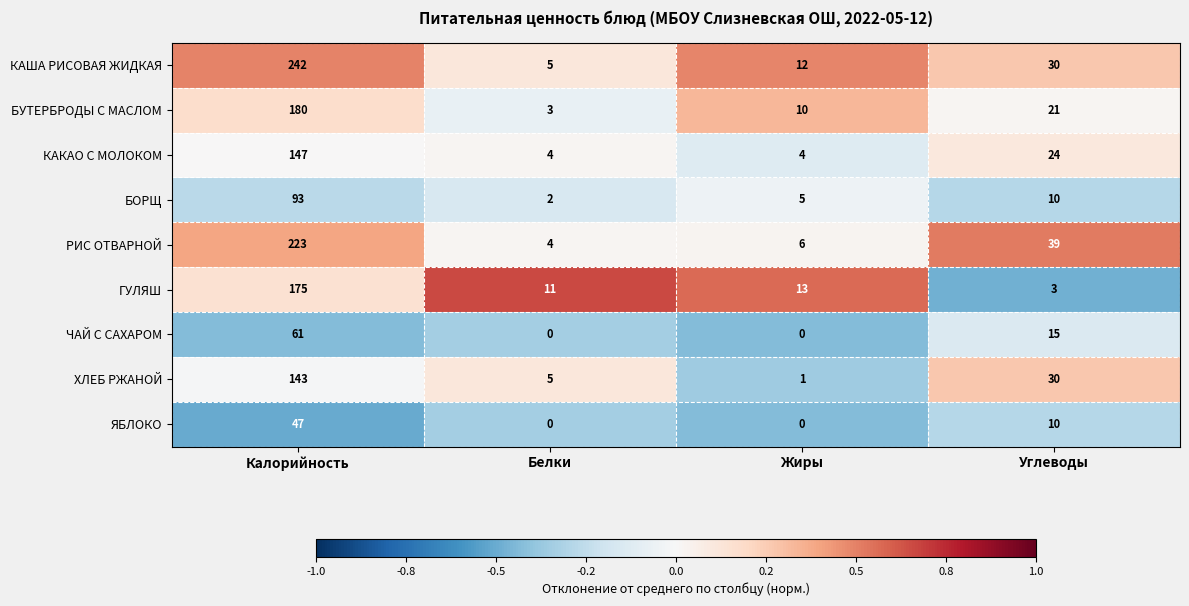

Rank the categories by БУТЕРБРОДЫ С МАСЛОМ value from highest to lowest.

Калорийность, Углеводы, Жиры, Белки